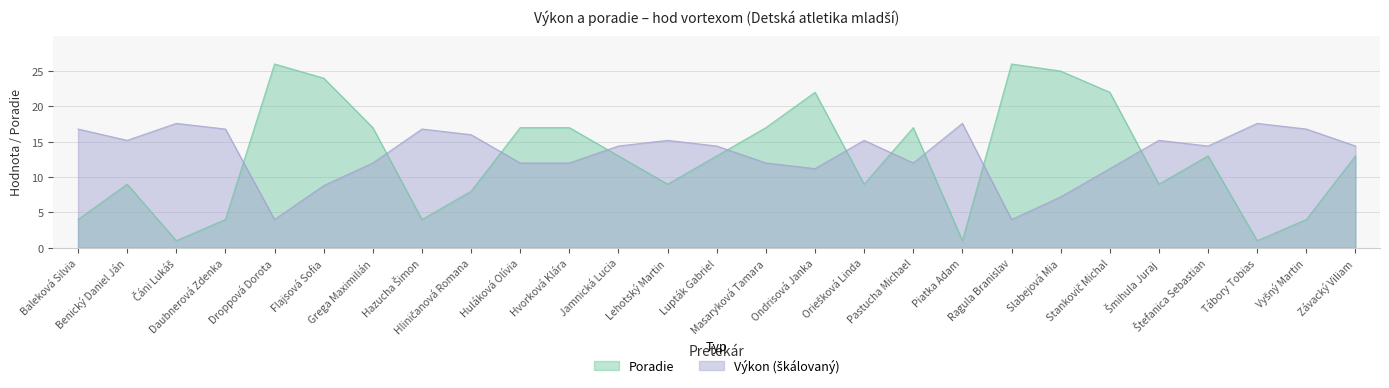

Is it true that Výkon equals 20.3 at Huláková Olívia?

False